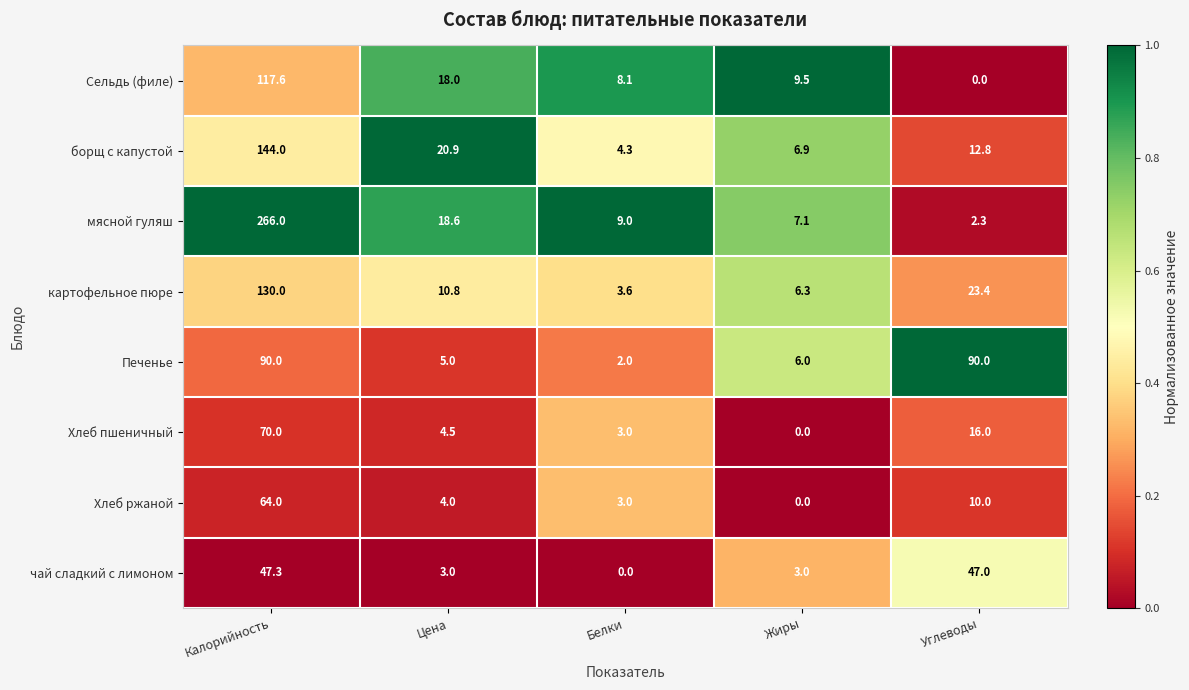

Where is картофельное пюре nearest to the value 66?

Углеводы